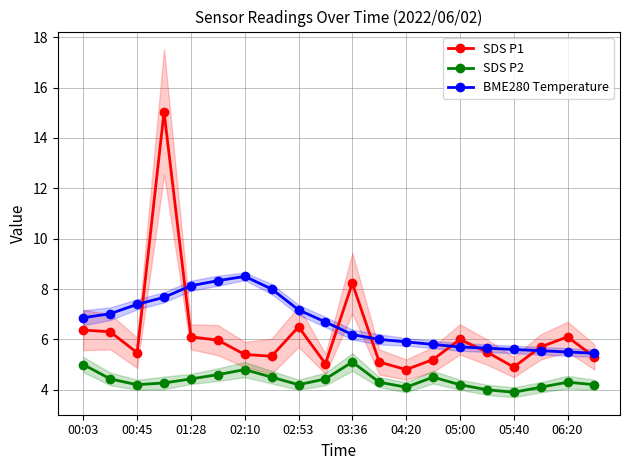

What is the minimum value for SDS P1?

4.8